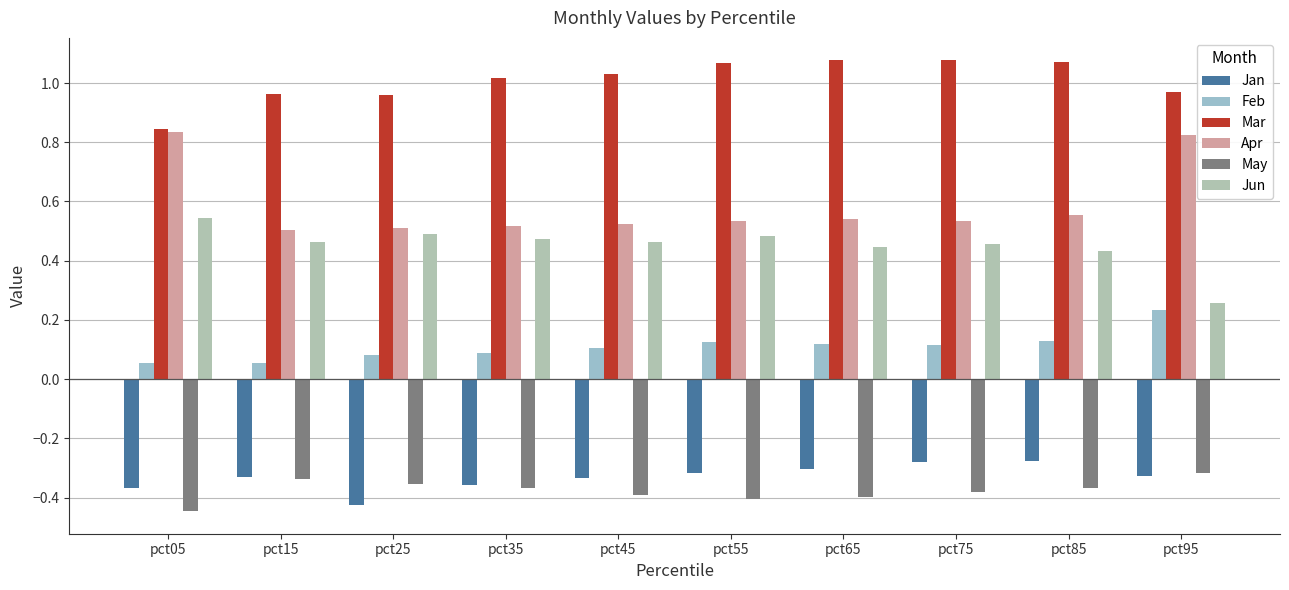

Does the chart contain any negative values?

Yes